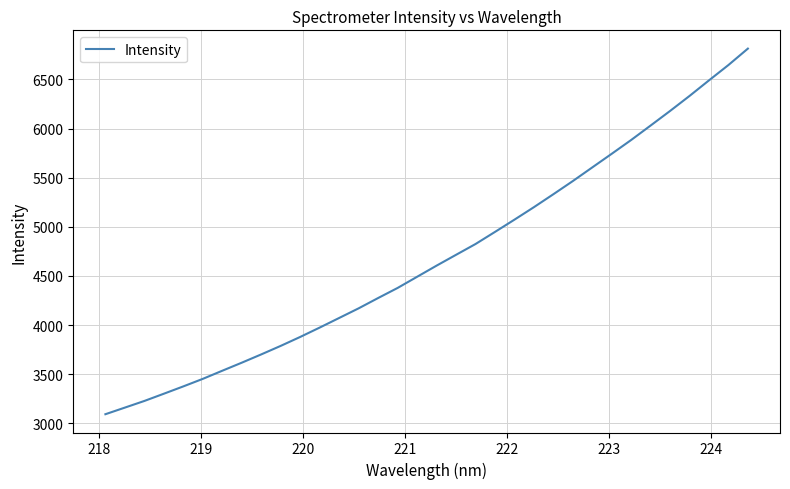

What is the minimum value shown in the chart?

3093.6